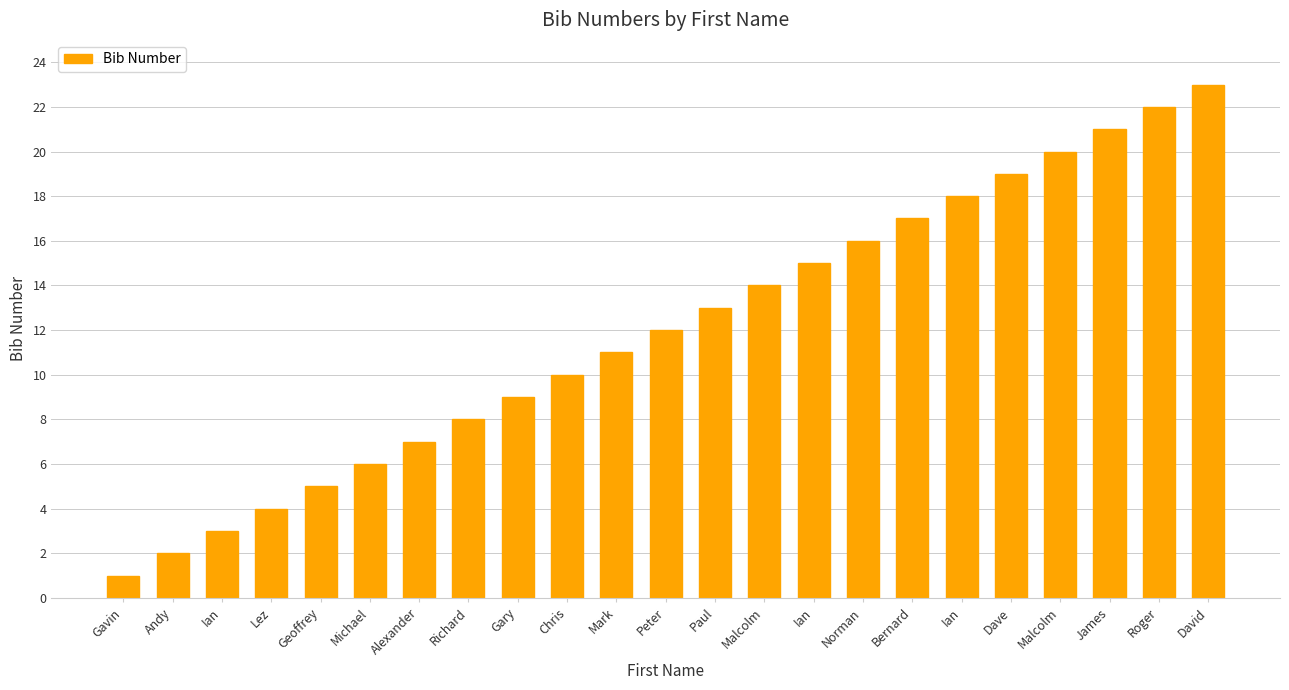

True or false: the data shows 1 at Gavin.

True